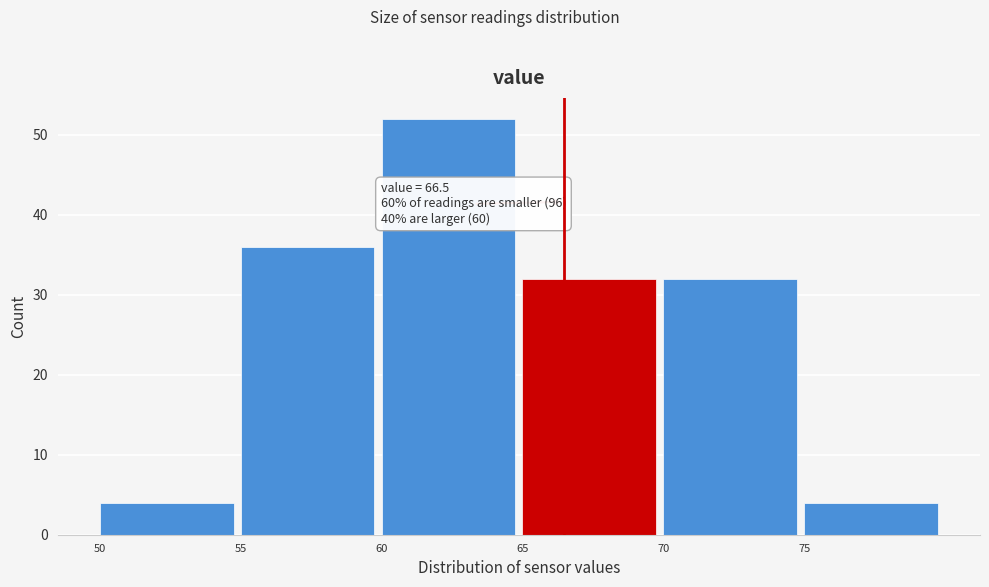

Which range on the x-axis has the tallest bar?

60 to 65